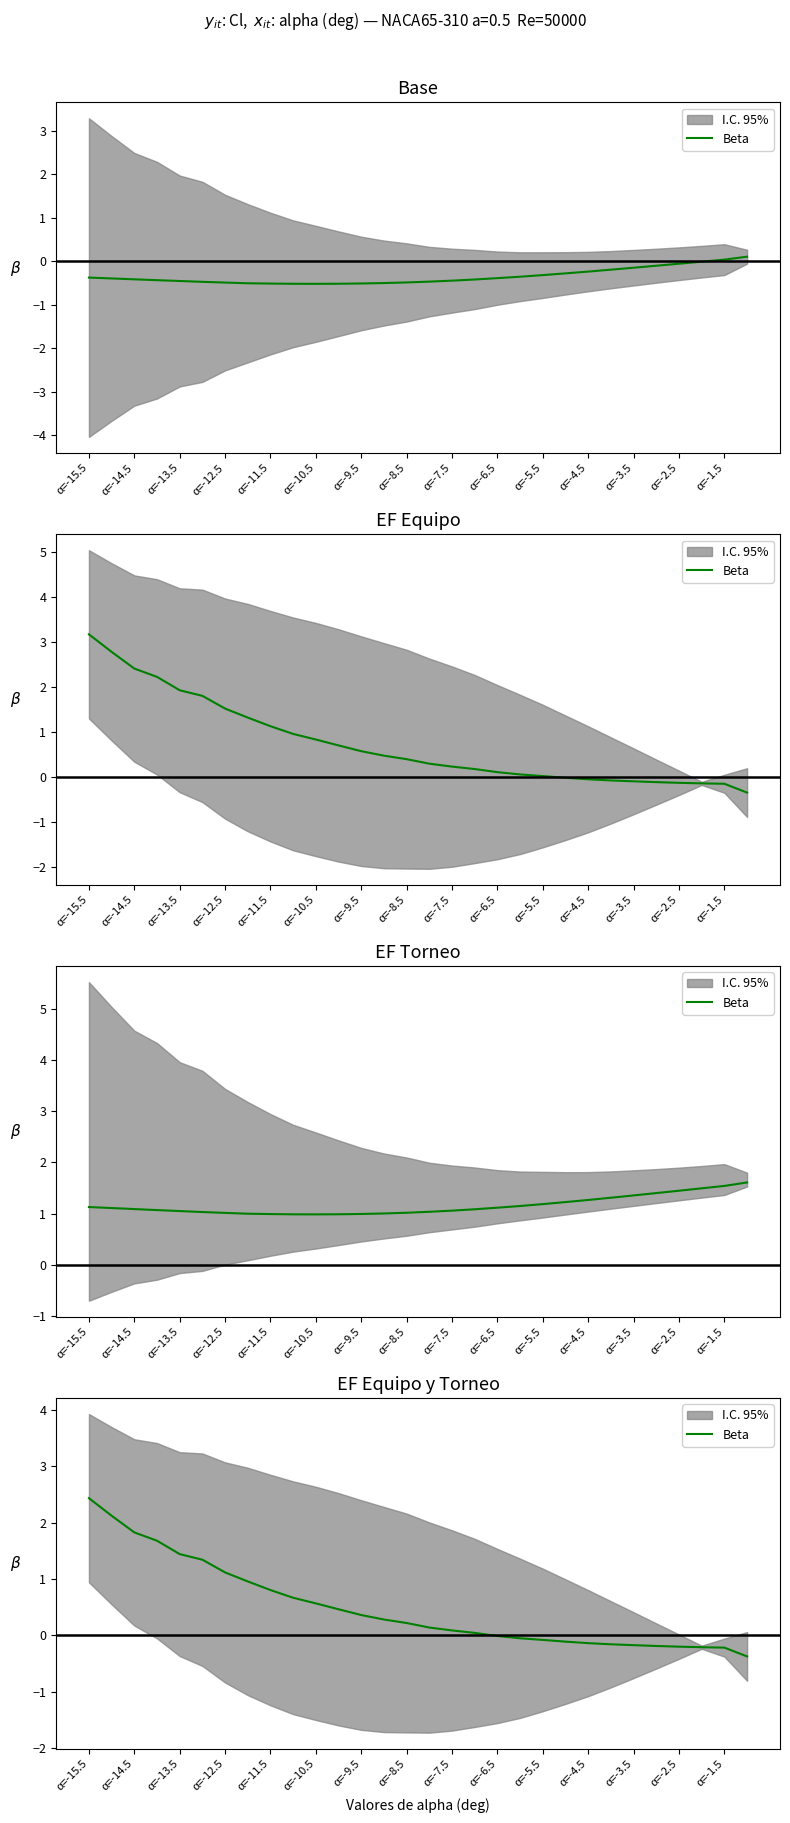

What is the minimum value shown in the chart?

-0.4